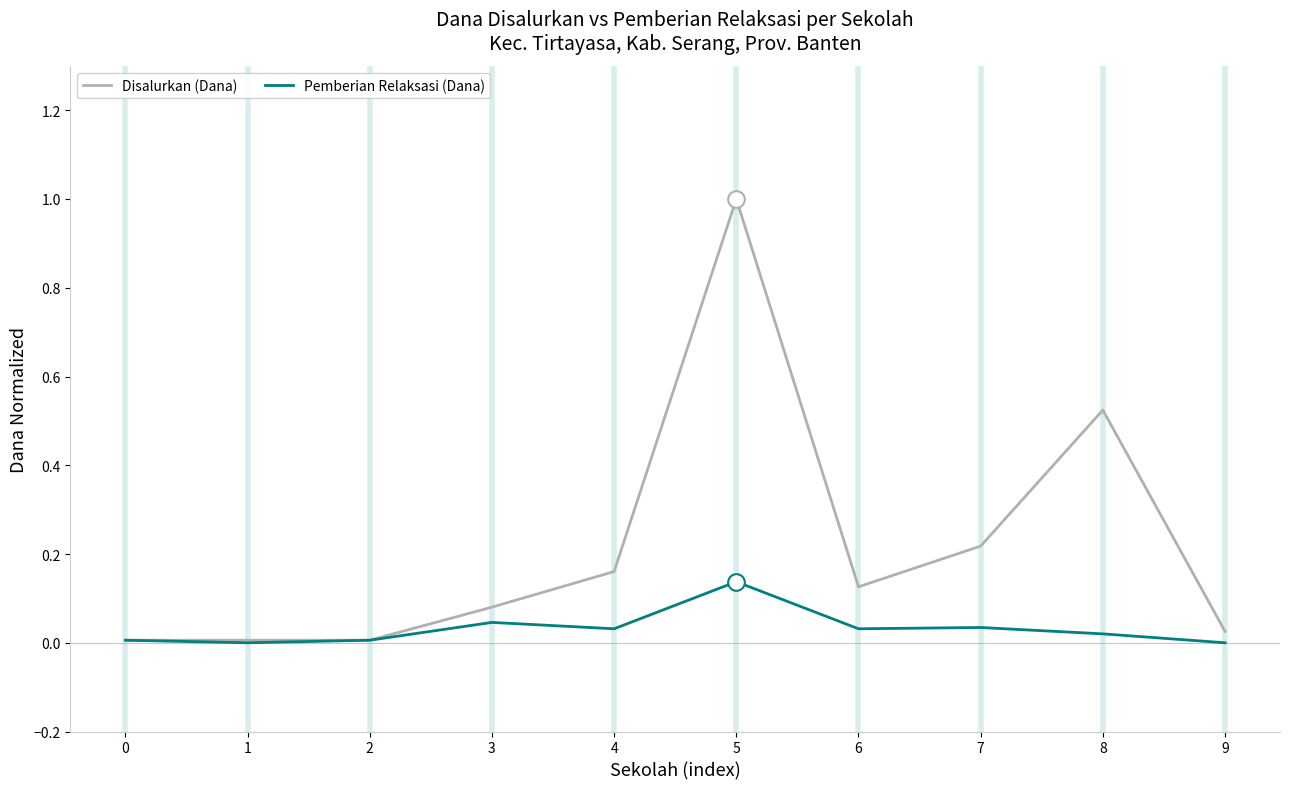

Which series has the largest range (max minus min)?

Disalurkan (Dana)